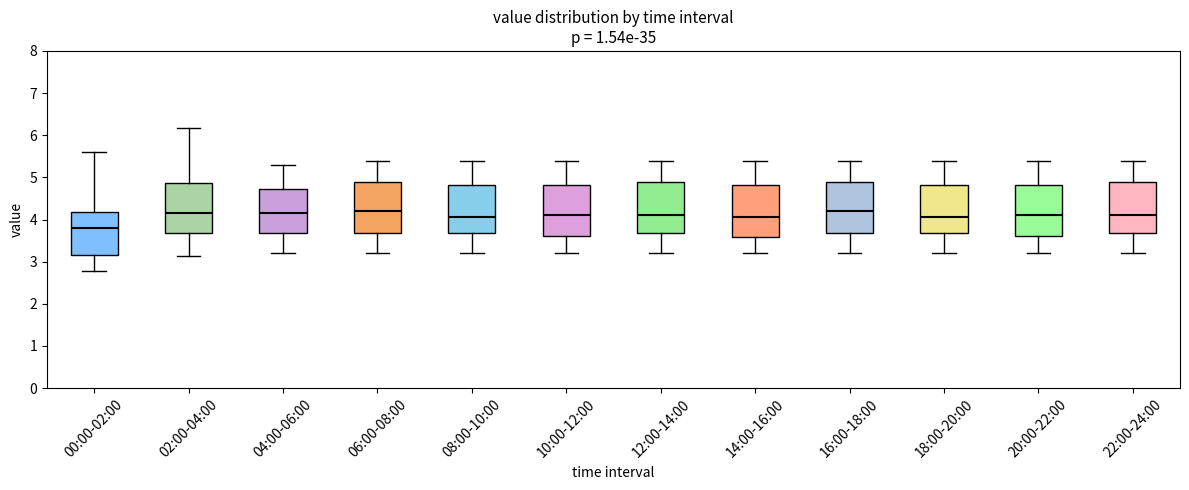

Where does the upper whisker of the box for 22:00-24:00 end on the y-axis? The values are not printed on the chart, so give them approximately, as read against the axis.

5.4